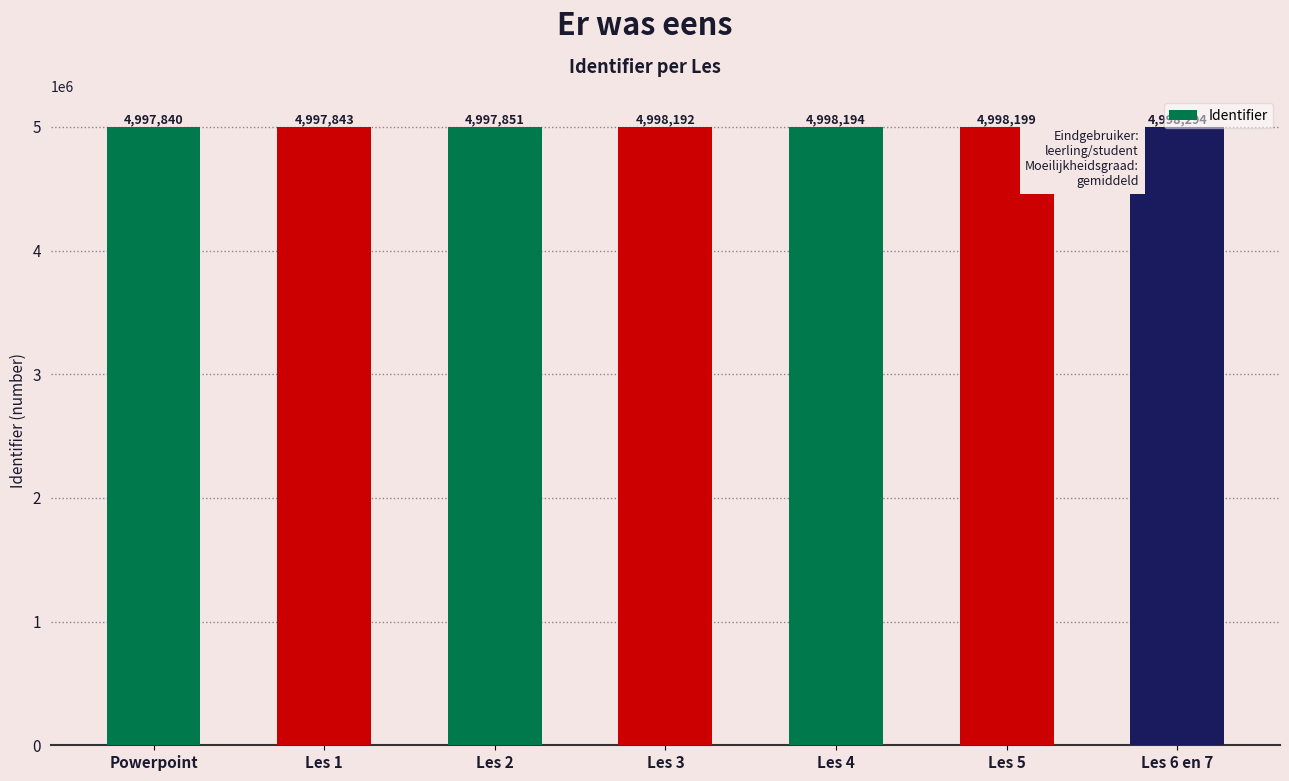

What is the label of the 5th bar from the right?

Les 2